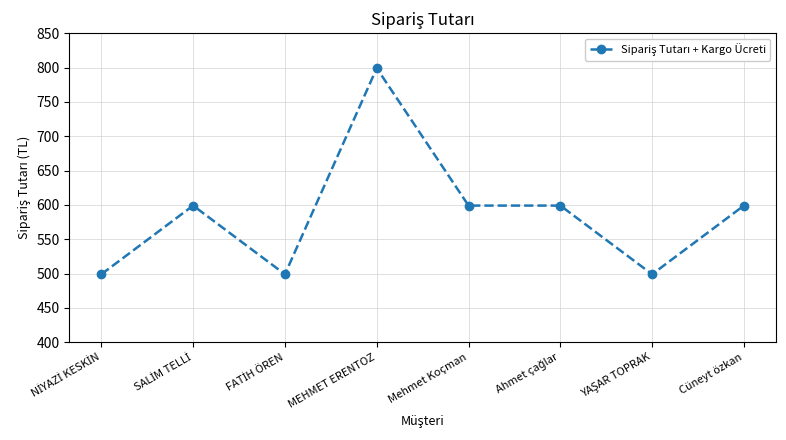

Reading left to right, extract all data points from this chart.

499	599	499	799	599	599	499	599